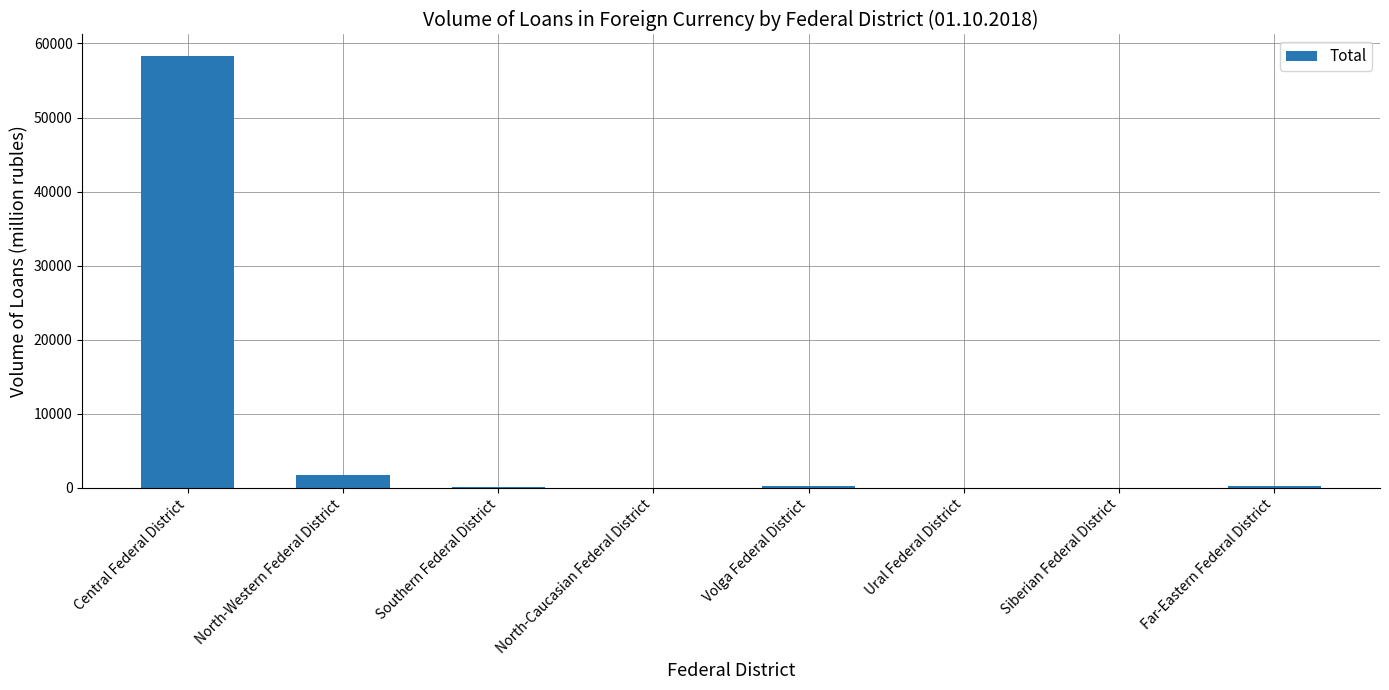

Where is the data nearest to the value 29148?

North-Western Federal District